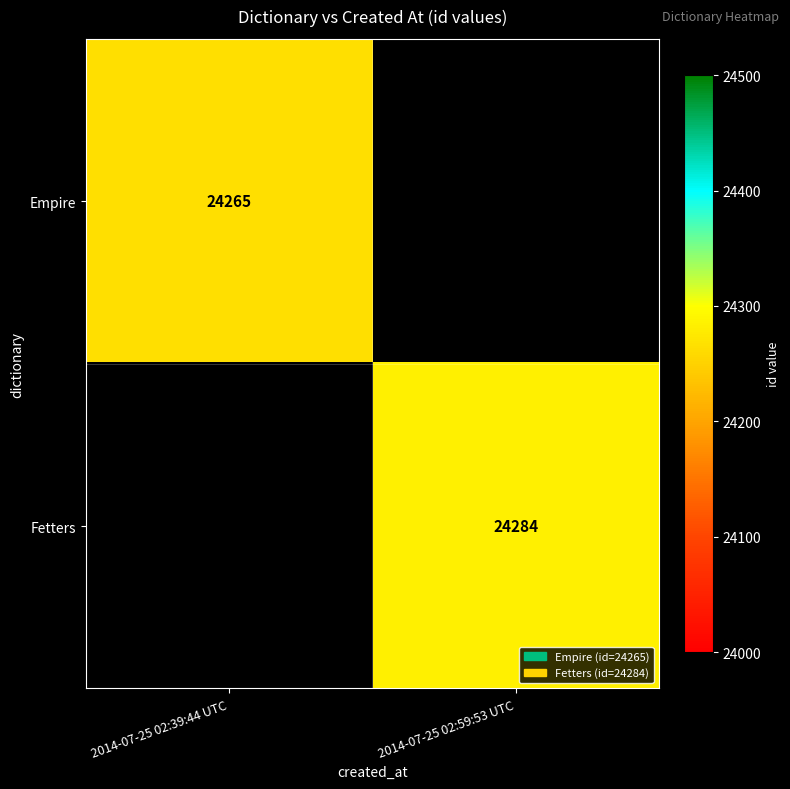

The value of Empire at 2014-07-25 02:39:44 UTC is 24265. True or false?

True